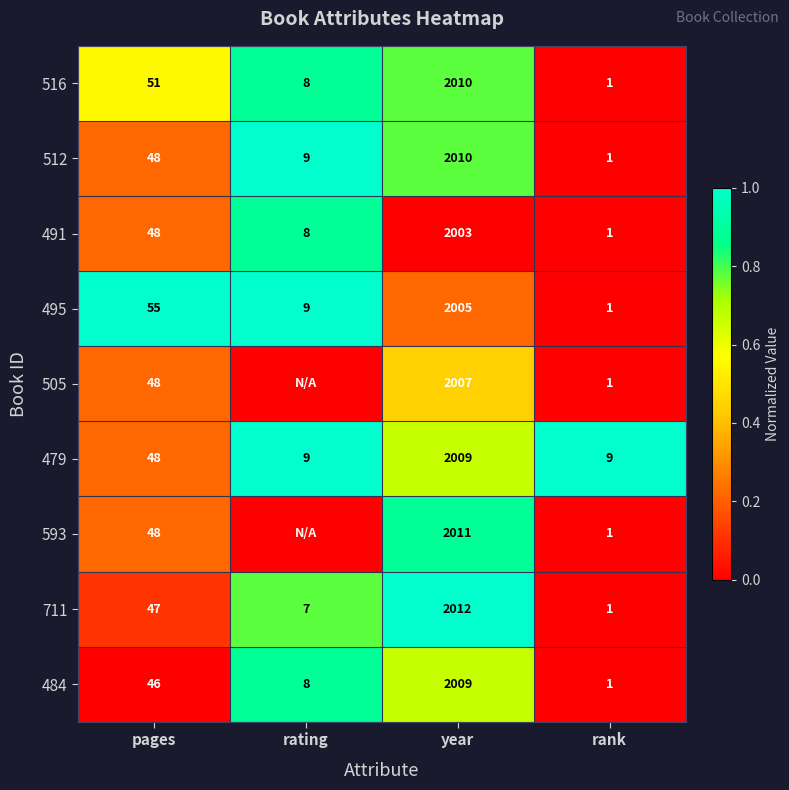

What is the difference between the 479 values at year and rank?

2000